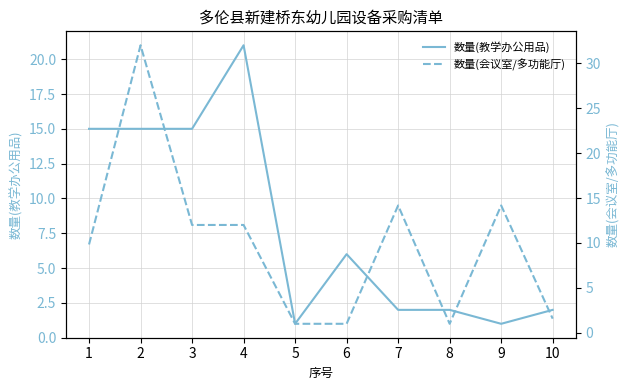

Rank the series at 5 from highest to lowest value.

数量(教学办公用品), 数量(会议室/多功能厅)